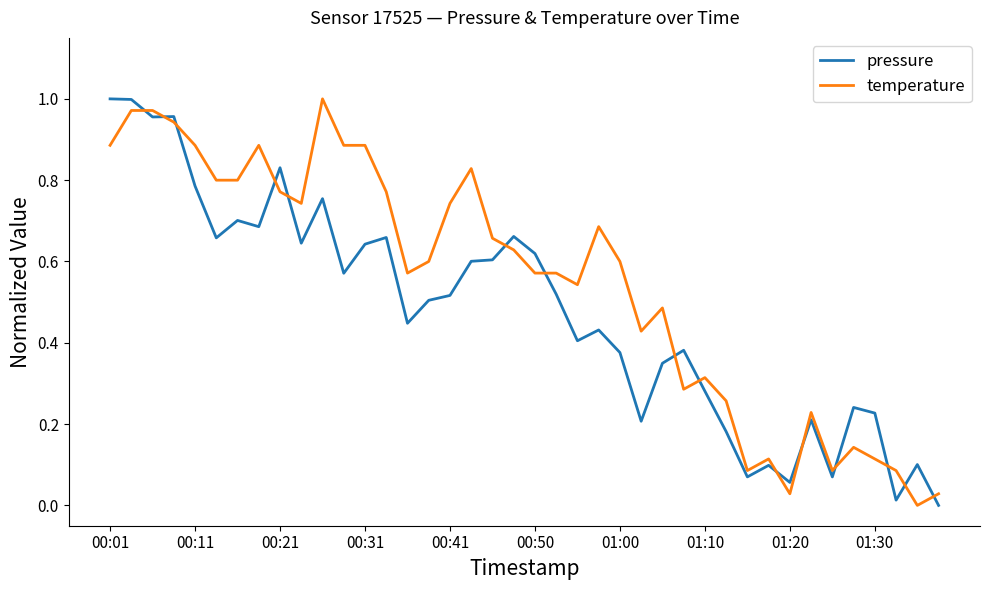

After their last crossing, which series has the higher values: temperature or pressure?

temperature